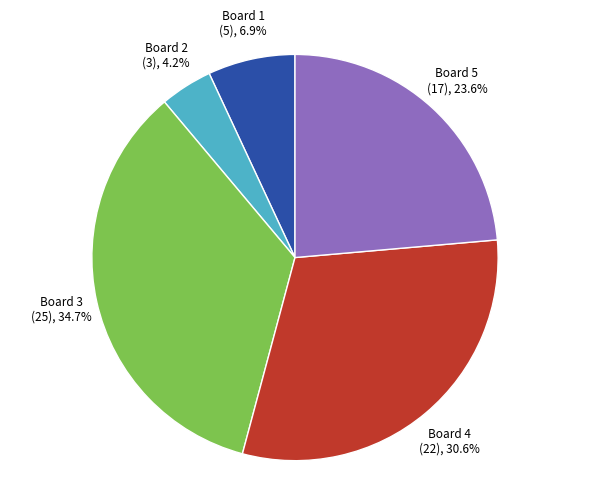

Is there a majority slice in this chart?

No